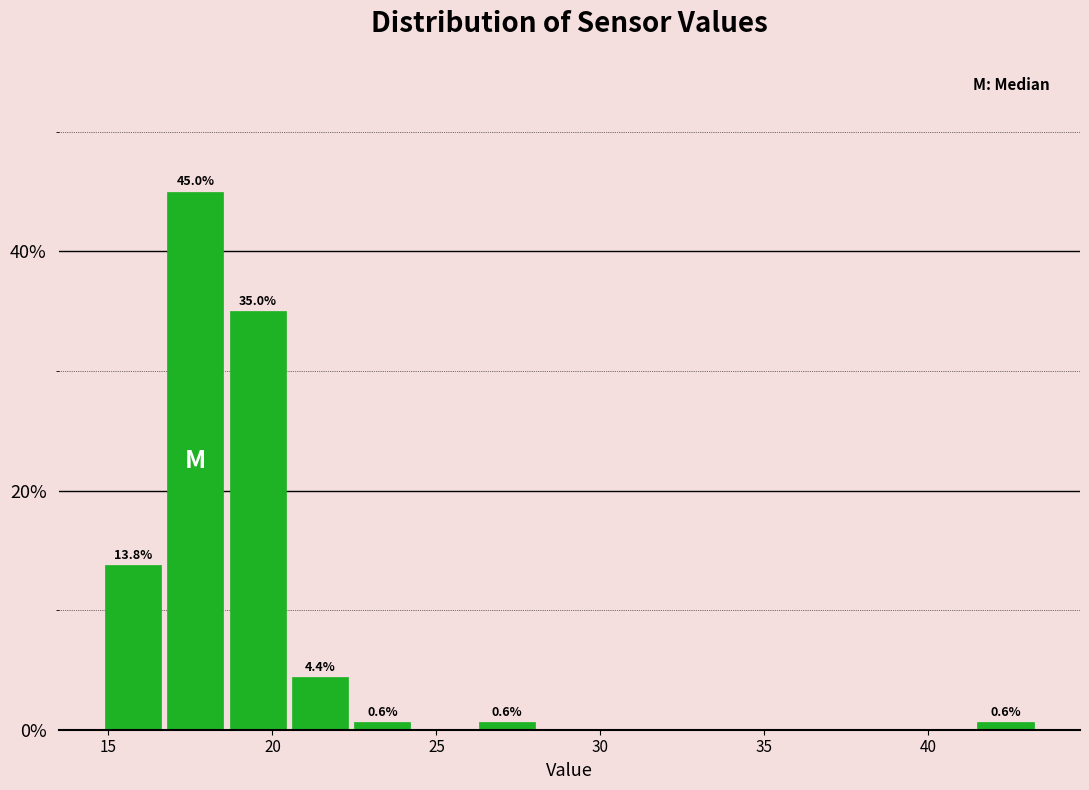

Around what value on the x-axis is the tallest bar? Give the approximate position of its centre, as read against the axis.

17.5